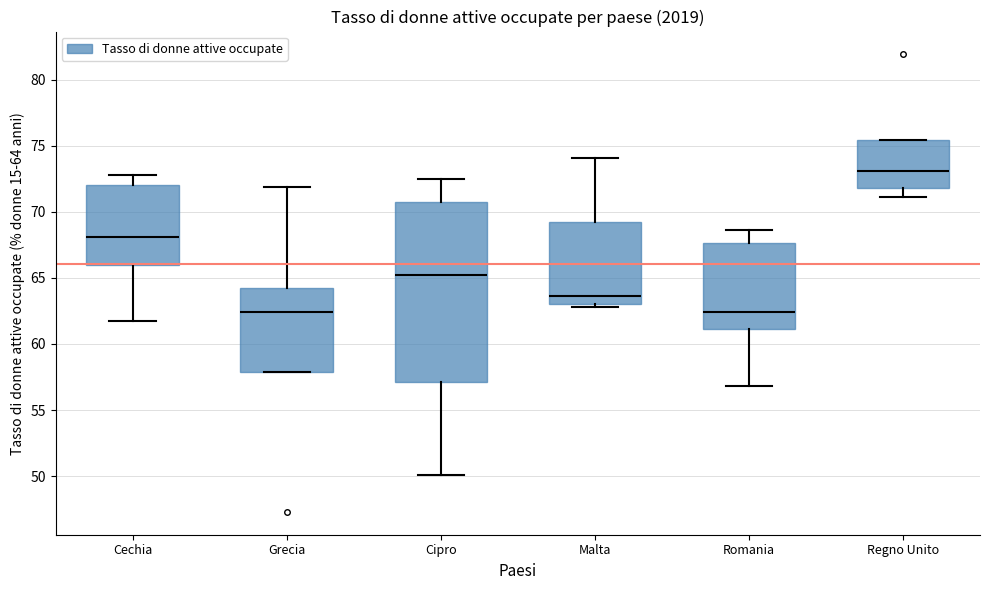

Reading left to right, read every box against the y-axis: the position of its median line, the range the box covers, and the ends of its whiskers. The values are not printed on the chart, so give them approximately, as read against the axis.

Cechia: median 68.0, box 66.0 to 72.0, whiskers 61.5 to 73.0
Grecia: median 62.5, box 58.0 to 64.0, whiskers 58.0 to 72.0
Cipro: median 65.0, box 57.0 to 70.5, whiskers 50.0 to 72.5
Malta: median 63.5, box 63.0 to 69.0, whiskers 63.0 (just below the box's lower edge) to 74.0
Romania: median 62.5, box 61.0 to 67.5, whiskers 57.0 to 68.5
Regno Unito: median 73.0, box 72.0 to 75.5, whiskers 71.0 to 75.5